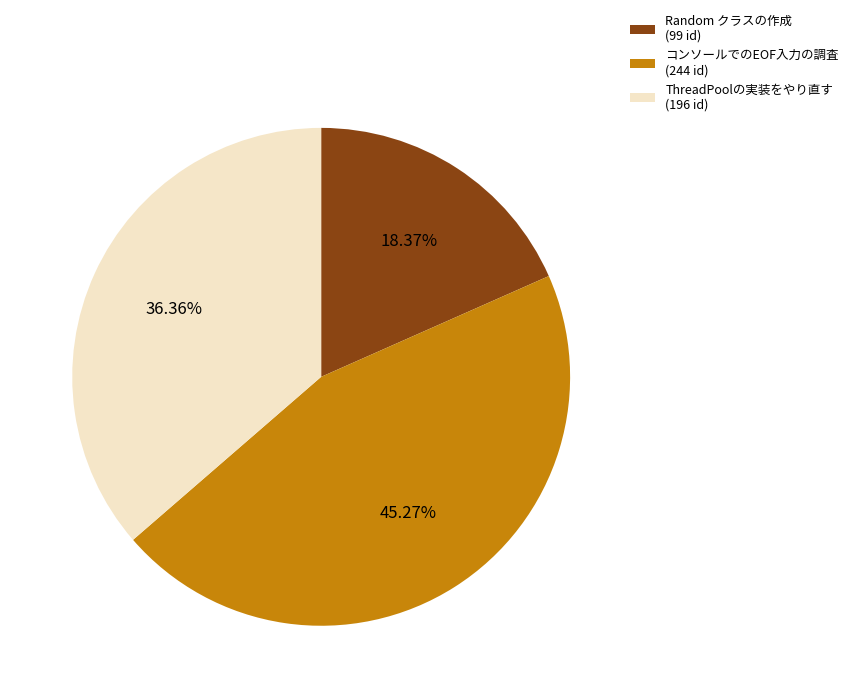

Which category has the biggest portion of the pie?

コンソールでのEOF入力の調査 (244 id)